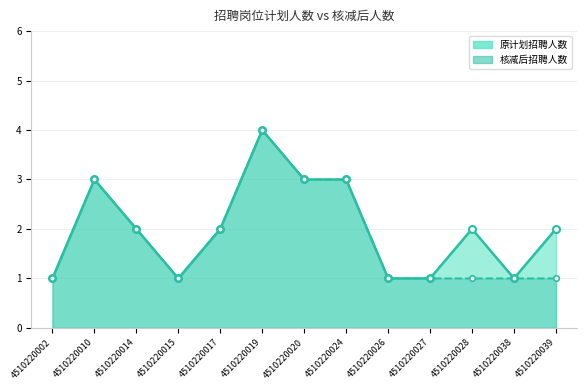

Is it true that 原计划招聘人数 equals 3 at 4510220024?

True